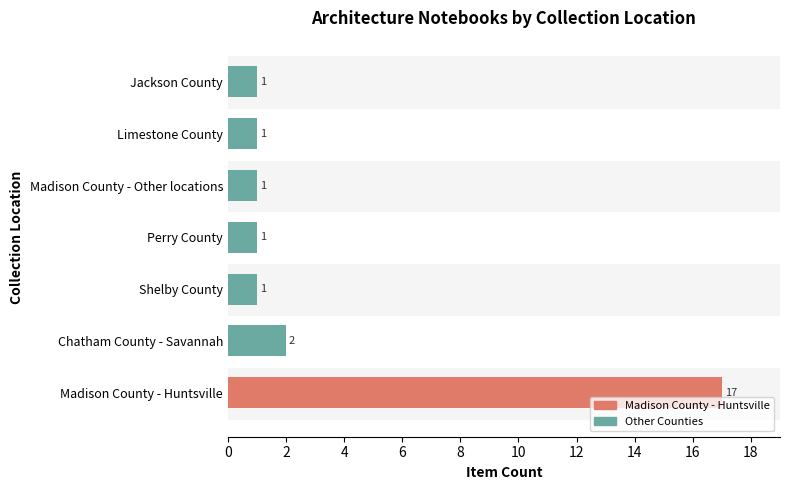

Reading bottom to top, transcribe all the data shown in this chart.

Madison County - Huntsville=17	Chatham County - Savannah=2	Shelby County=1	Perry County=1	Madison County - Other locations=1	Limestone County=1	Jackson County=1